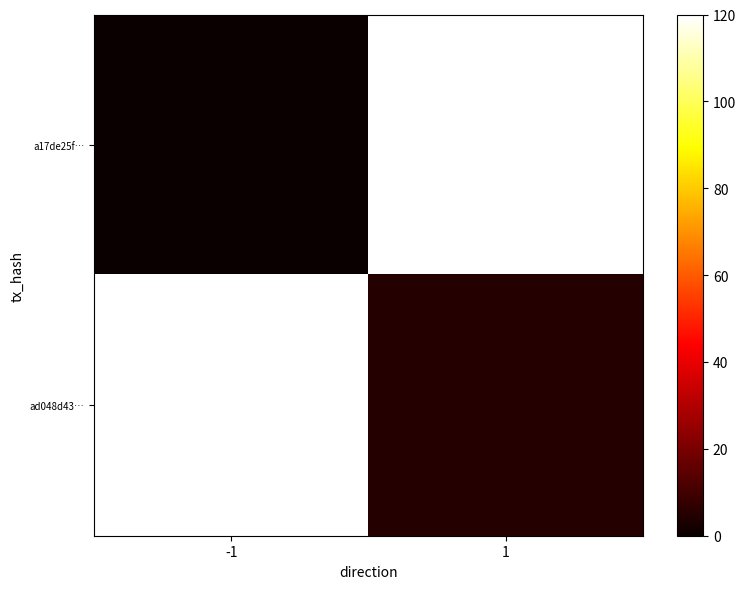

Is it true that a17de25f… equals 0.0 at -1?

True